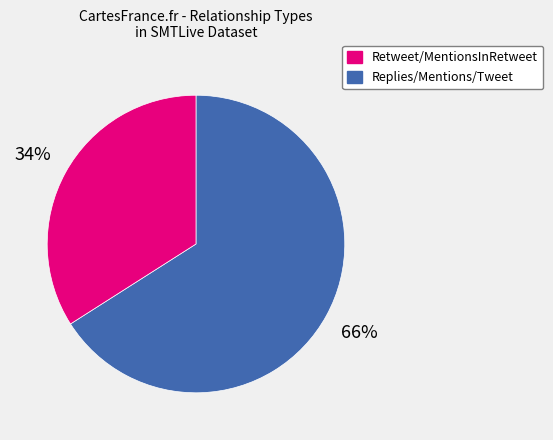

To the nearest percent, what is the average slice percentage?

50%